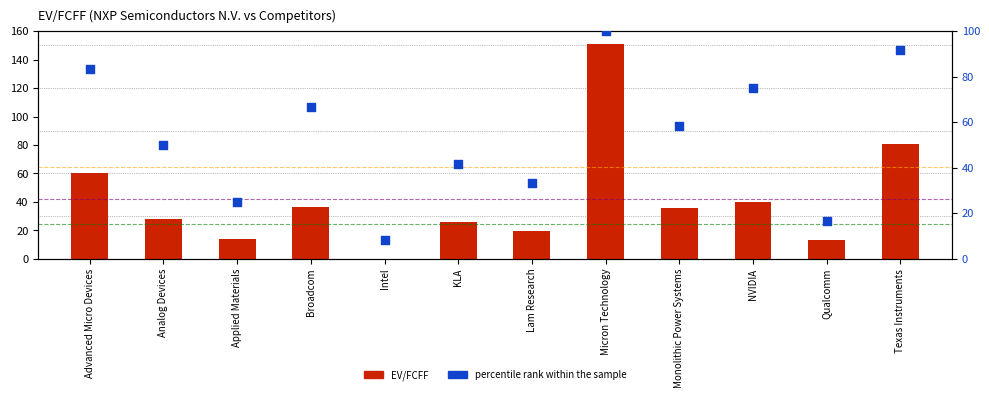

At which category is the sum across all series the highest?

Micron Technology